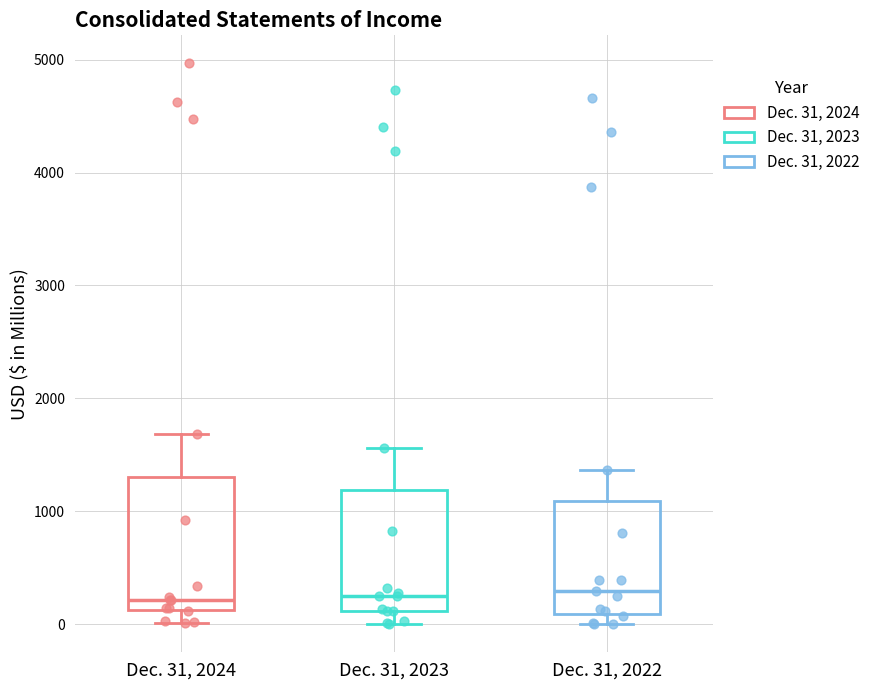

Where is the upper edge of the box for Dec. 31, 2023 on the y-axis? The values are not printed on the chart, so give them approximately, as read against the axis.

1200